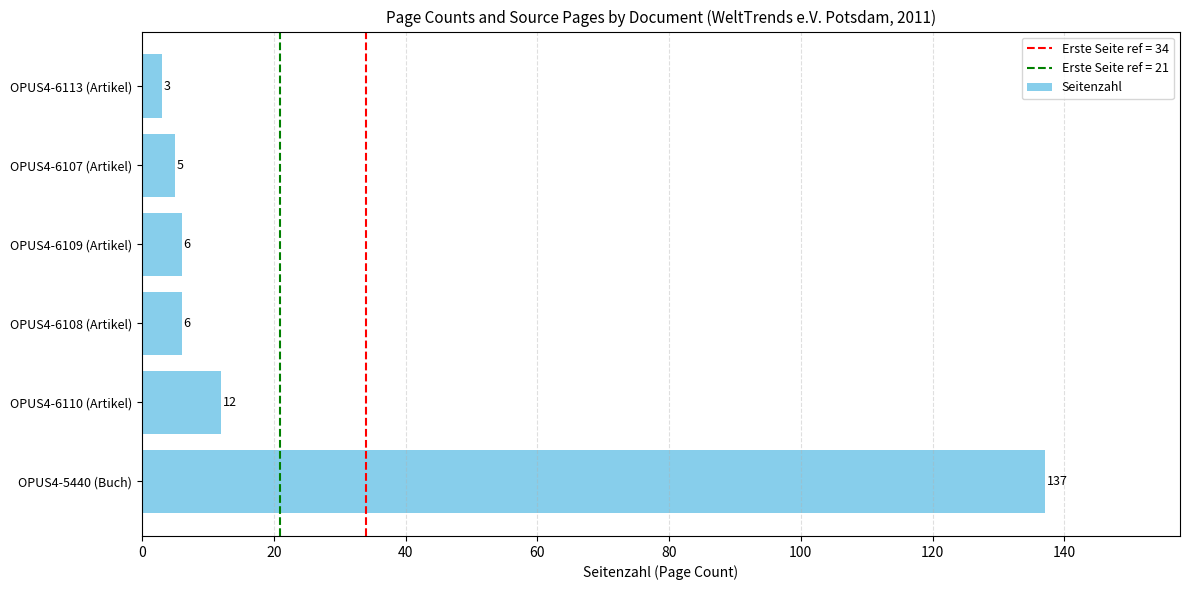

Reading bottom to top, extract all data points from this chart.

137	12	6	6	5	3